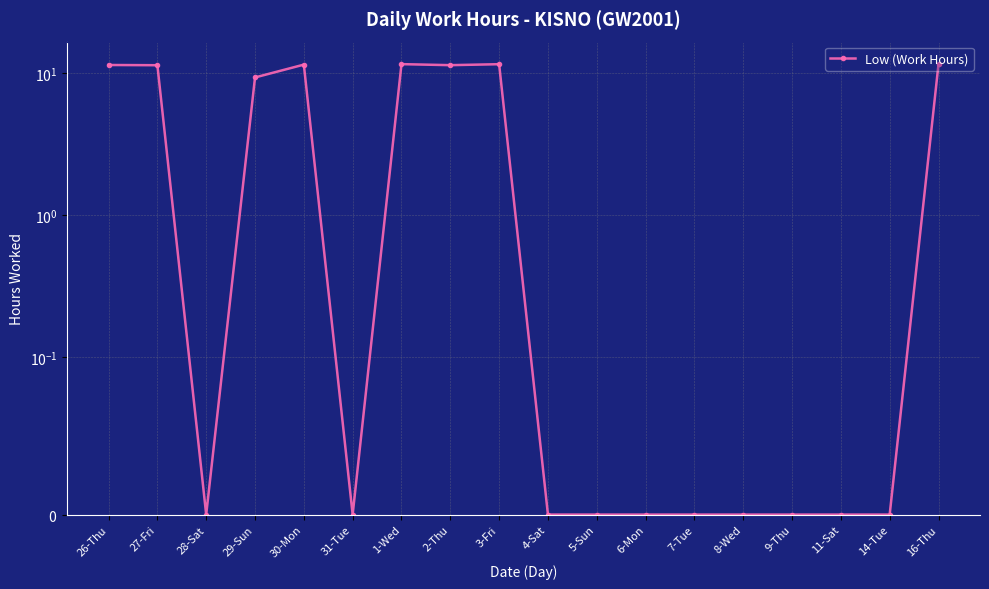

What is the sum of the values at 11-Sat and 30-Mon?

11.5